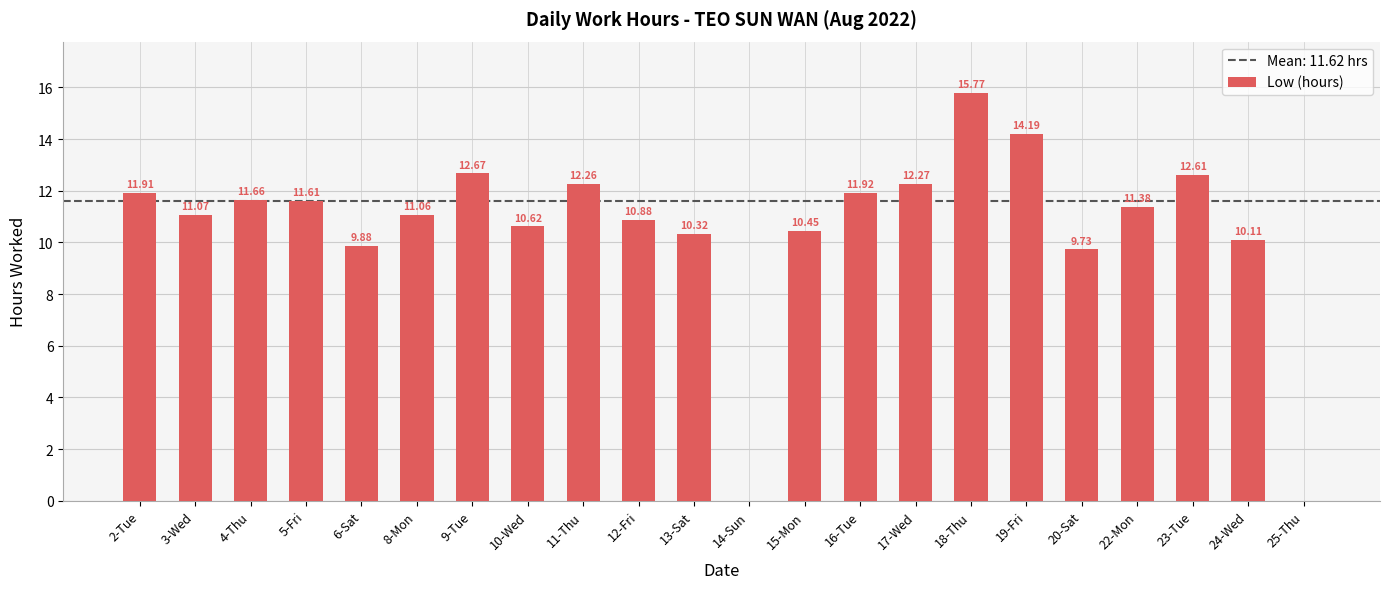

What is the change in value from 4-Thu to 16-Tue?

+0.3